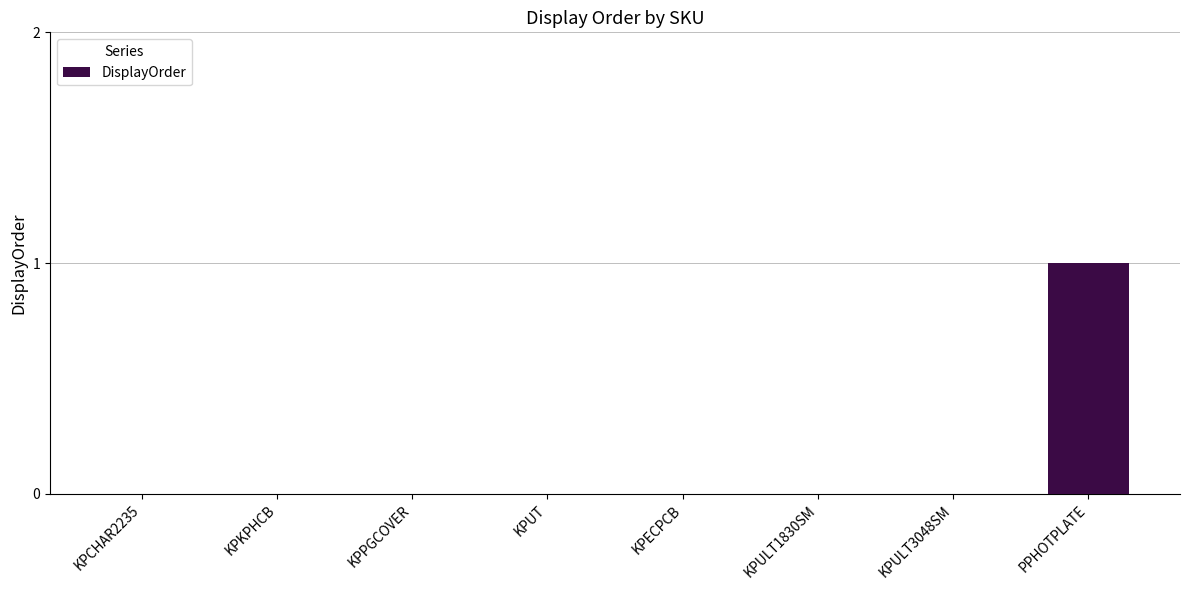

What is the change in value from KPULT3048SM to PPHOTPLATE?

+1